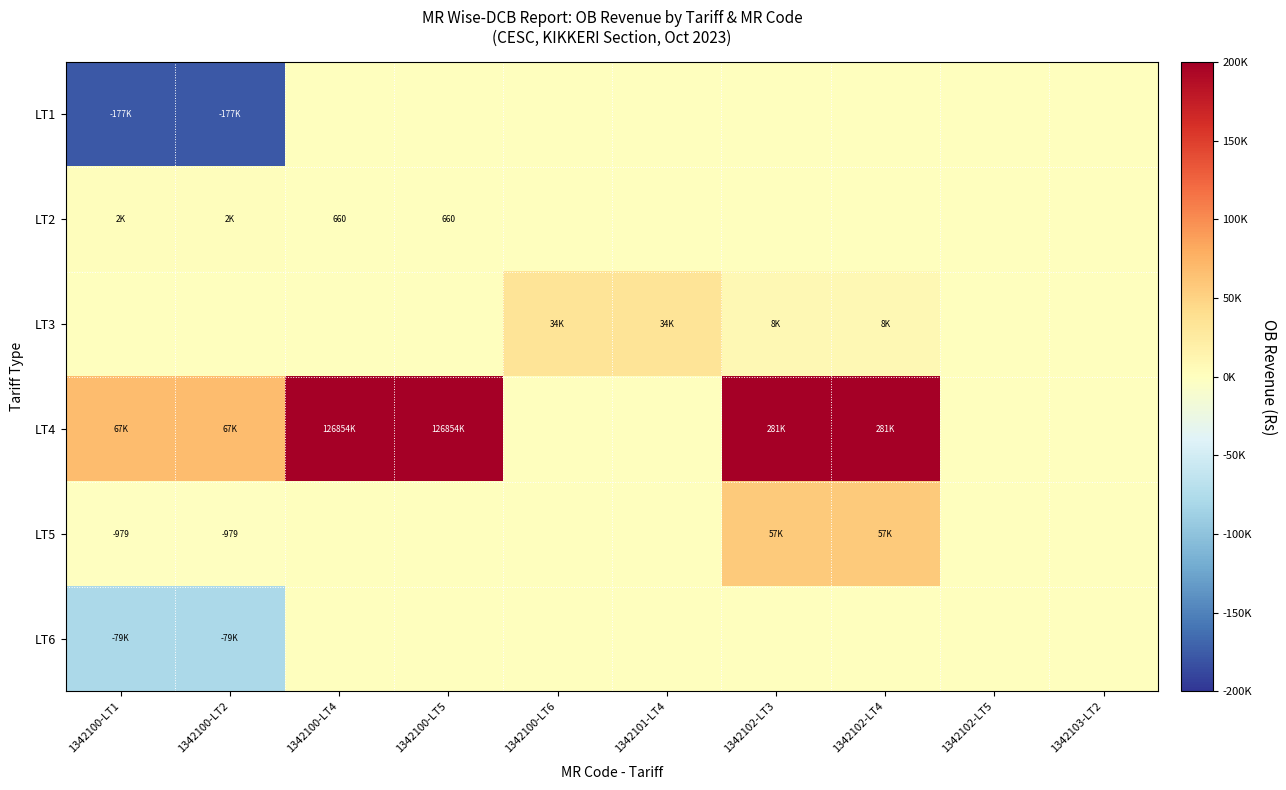

True or false: LT3 has a value of 33988.0 at 1342101-LT4.

True